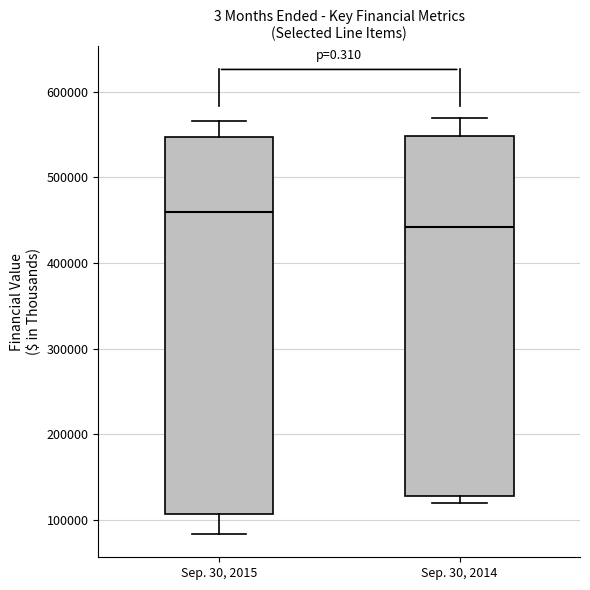

Which box is the tallest, from its lower edge to its upper edge?

Sep. 30, 2015